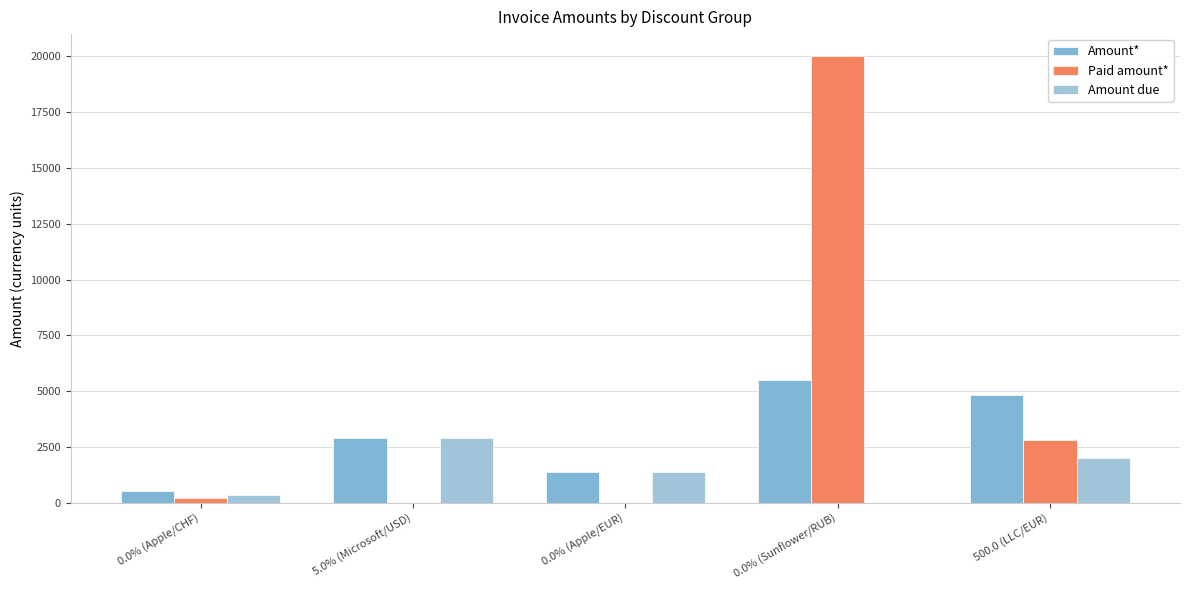

How many groups of bars are there?

5